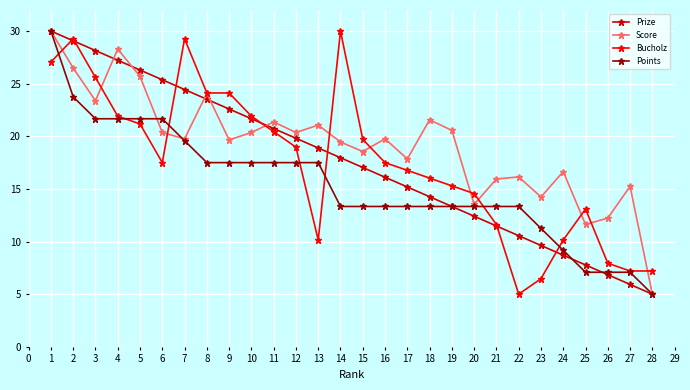

How many lines are shown in the chart?

4